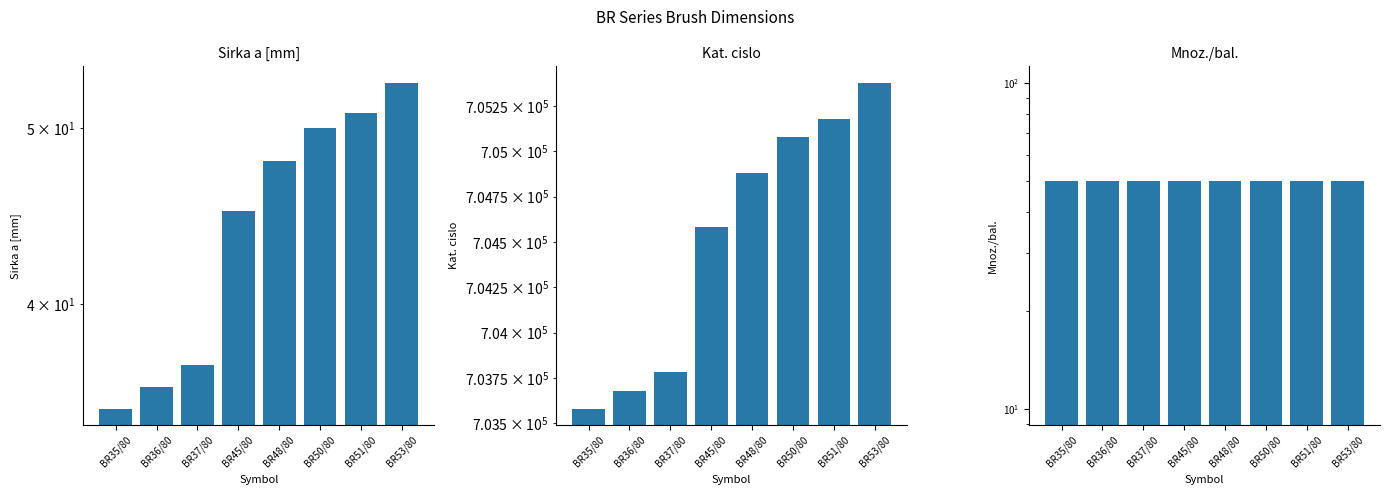

What are all the series names shown in the legend?

Sirka a [mm], Kat. cislo, Mnoz./bal.